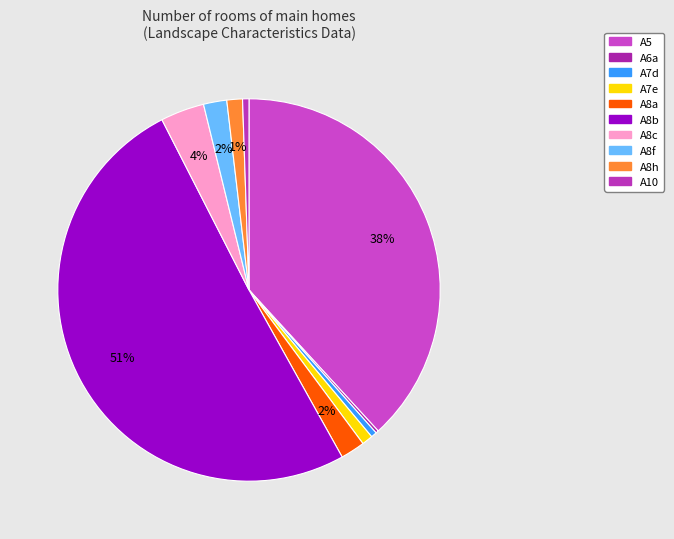

To the nearest percent, what is the difference between the largest and smallest slice percentages?

50%